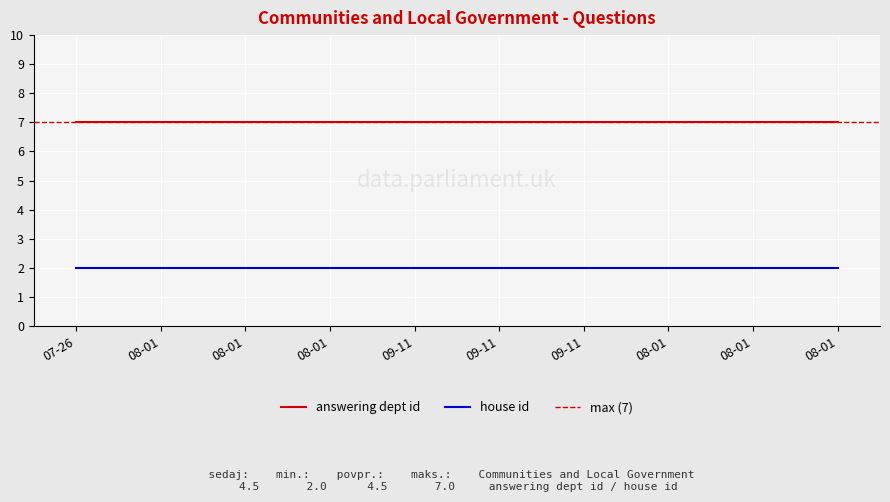

Which series changed the most between 2017-08-01 and 2017-08-01?

answering dept id